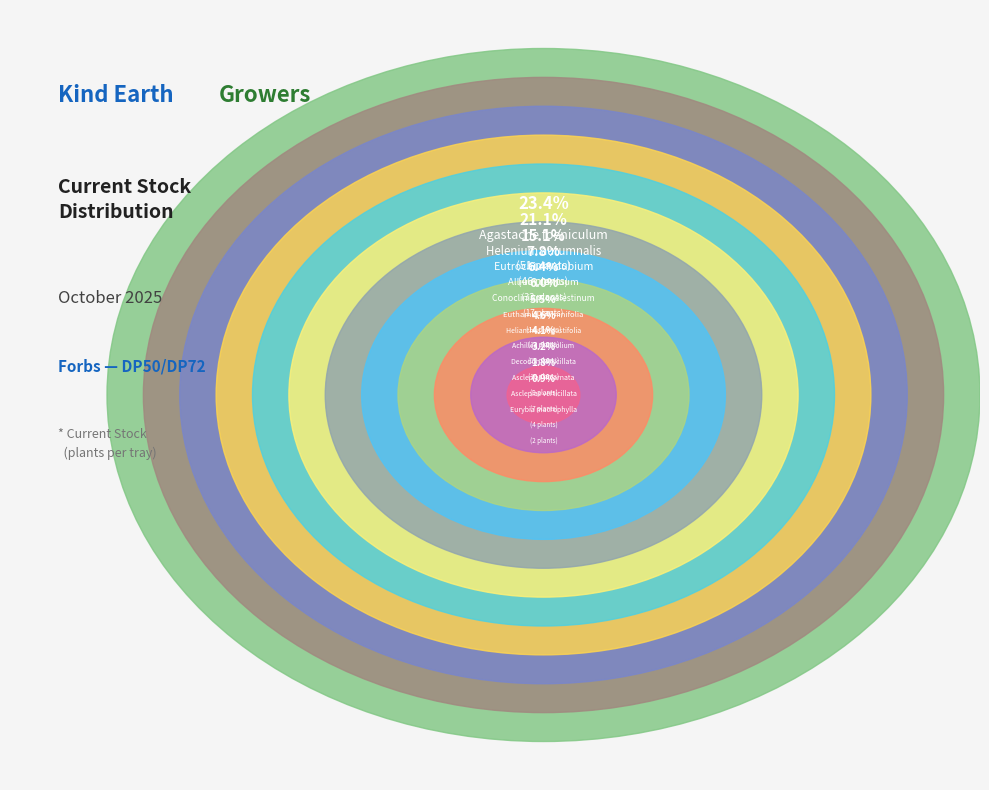

To the nearest percent, what portion does Euthamia graminifolia represent?

6%